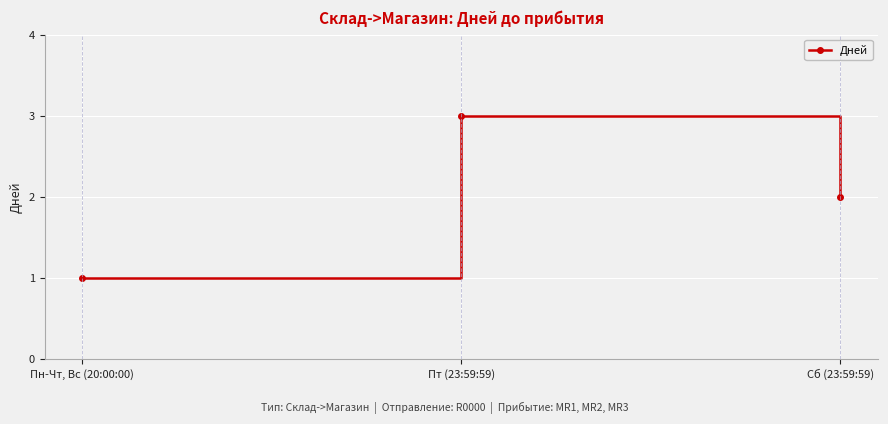

Rank the categories by value from highest to lowest.

Пт (23:59:59), Сб (23:59:59), Пн-Чт, Вс (20:00:00)